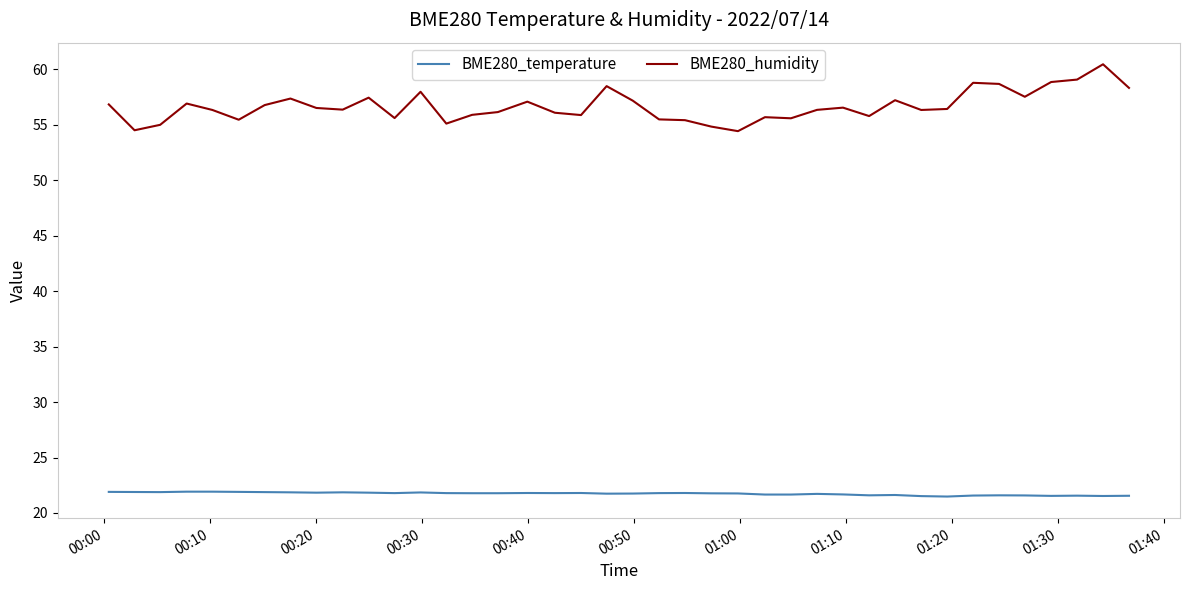

What is the difference between the maximum and minimum values in the BME280_humidity series?

6.0